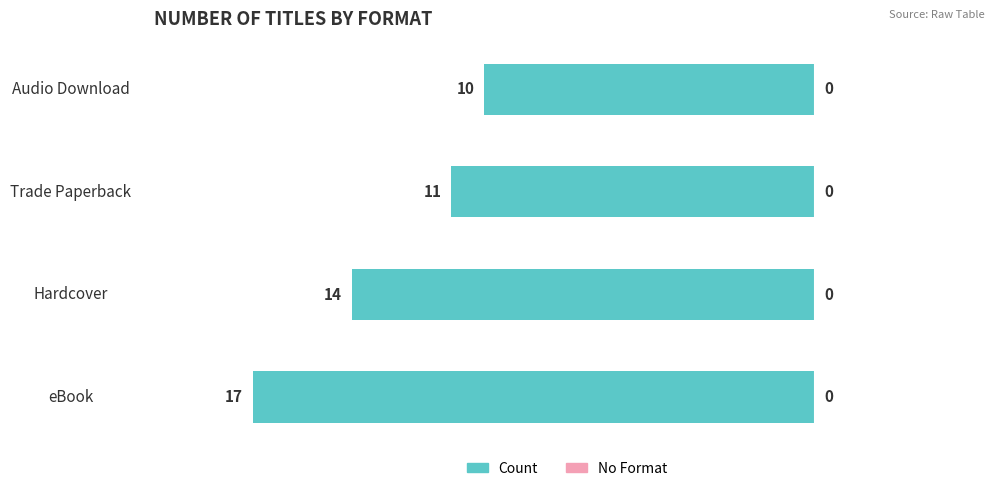

Are the bars horizontal?

Yes